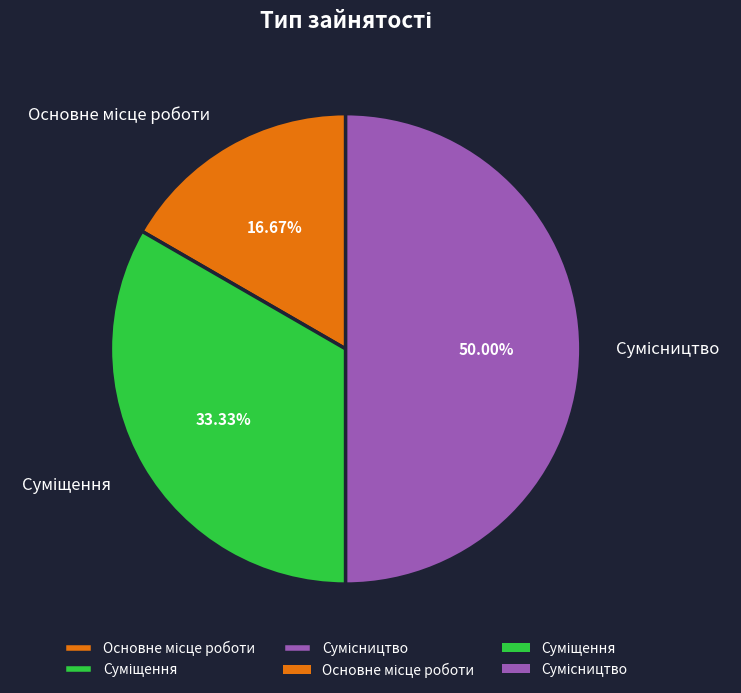

How many slices are in this pie chart?

3